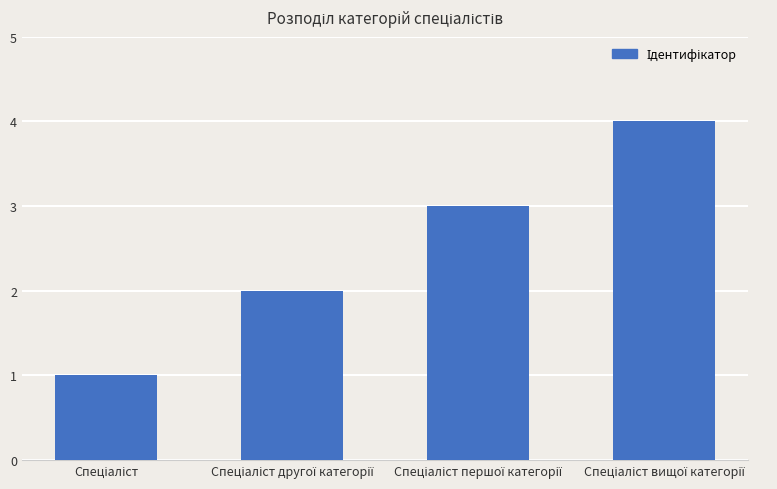

What is the maximum value shown in the chart?

4